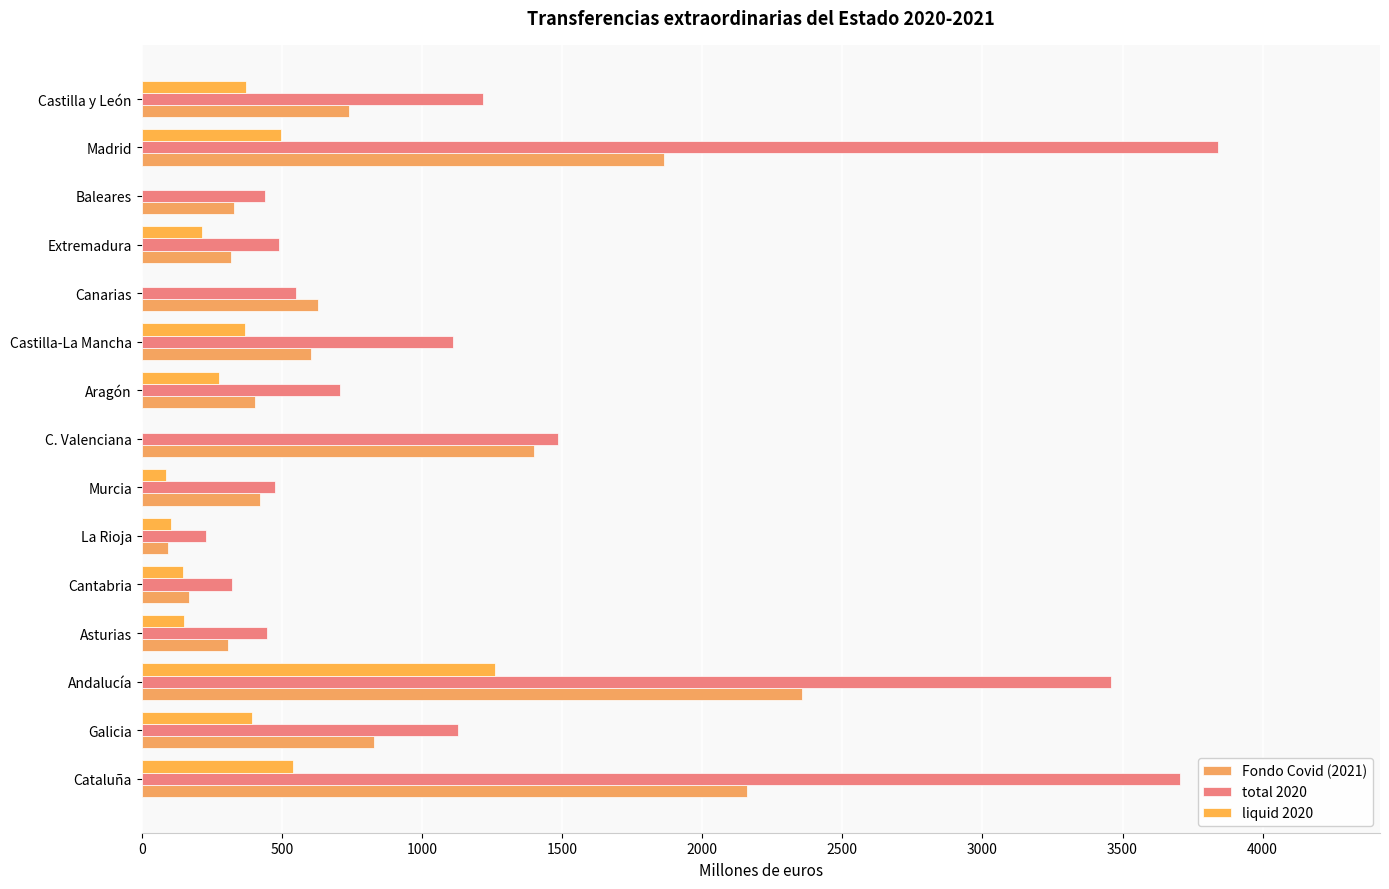

How many series are shown in this chart?

3